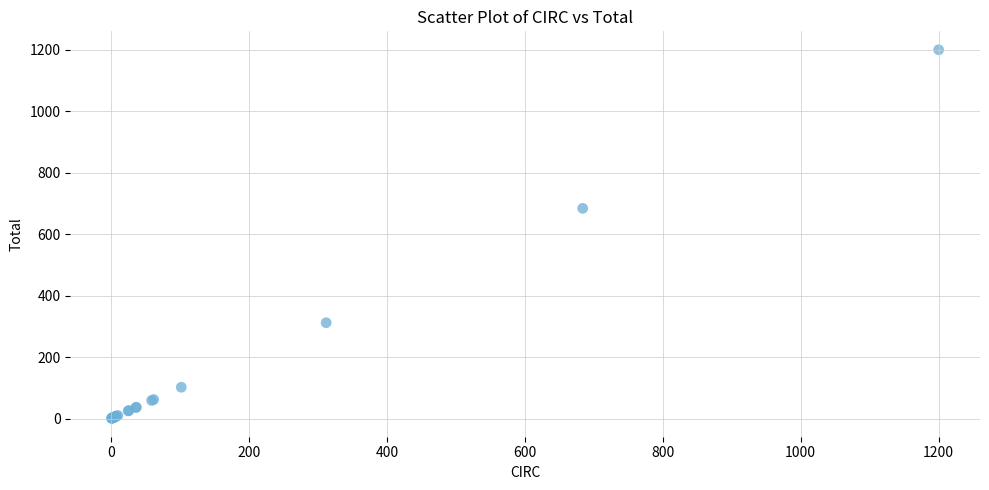

What Y value in the scatter plot is closest to 600?

684